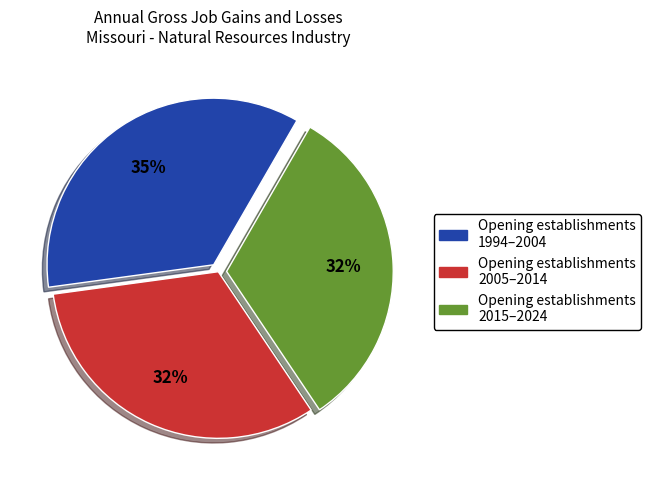

How many segments does this pie chart have?

3